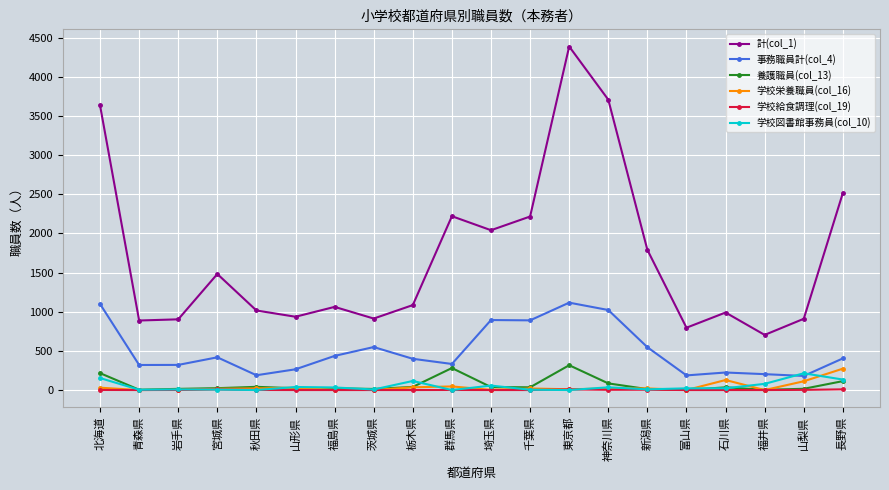

What is the spread (max minus min) of values at 北海道?

3634